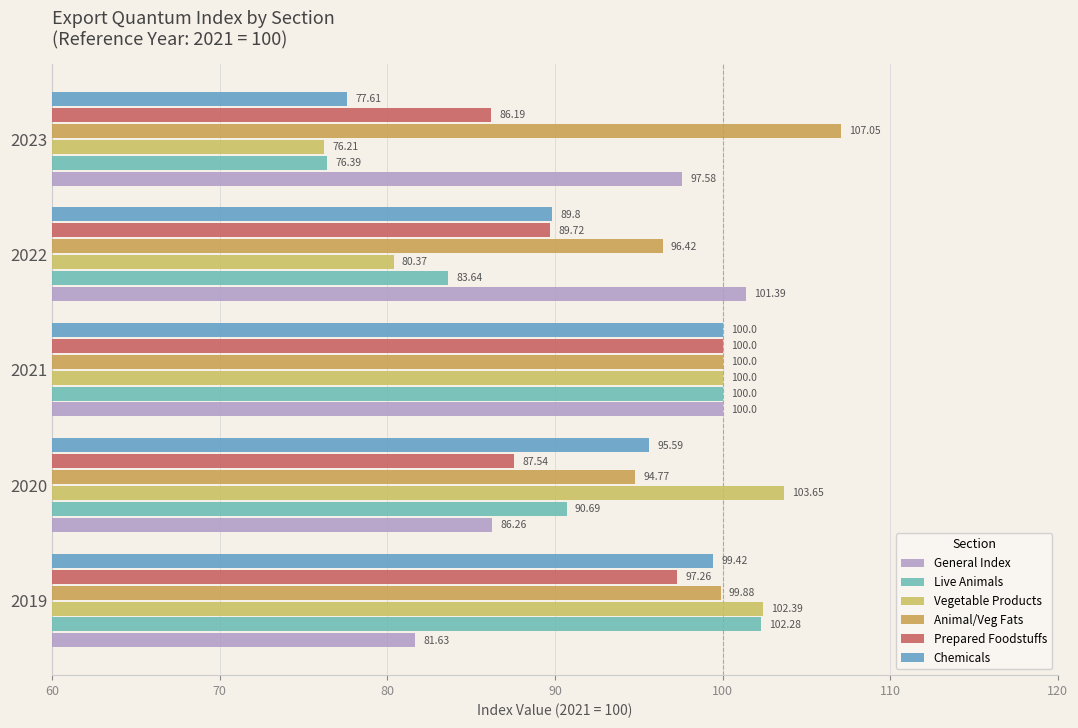

How many series are shown in this chart?

6